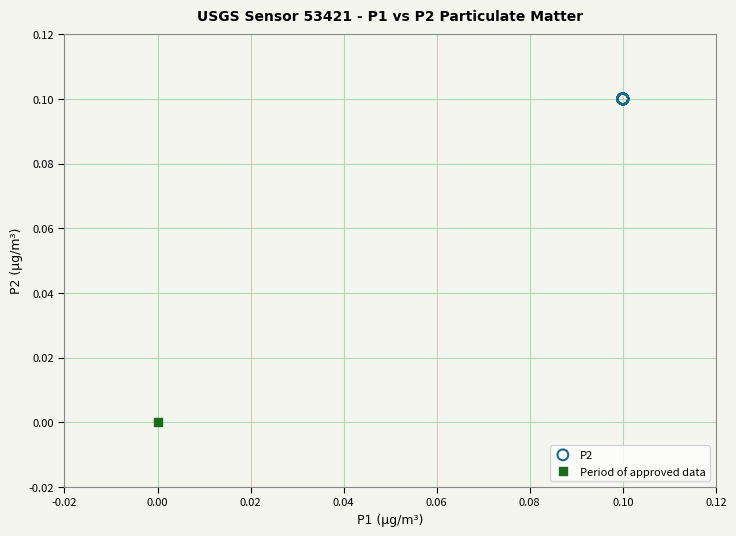

What are all the series names shown in the legend?

P2, Period of approved data